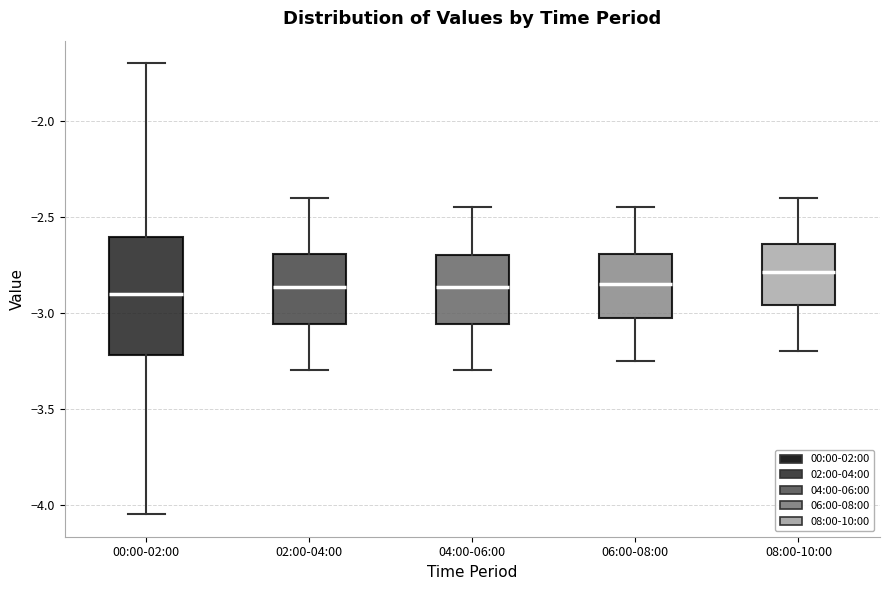

Comparing the boxes themselves (not the whiskers), which one is the tallest?

00:00-02:00